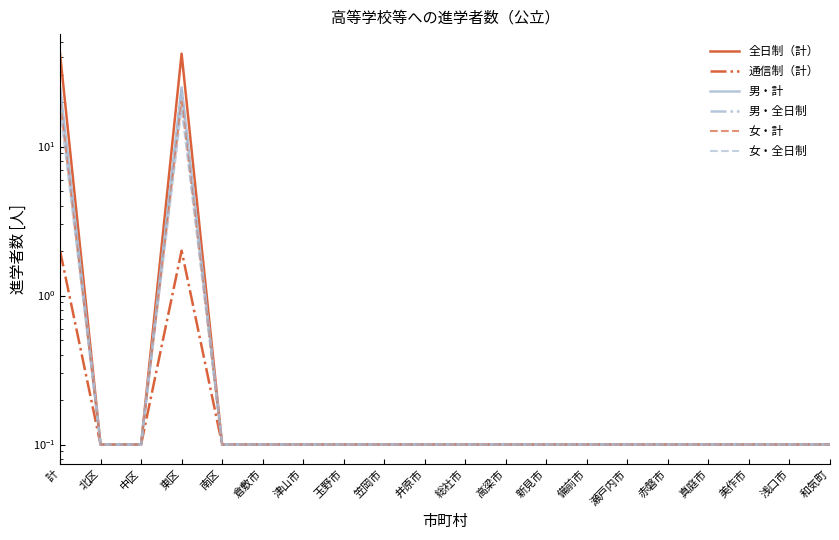

At which category does 全日制（計） reach its first local peak?

東区